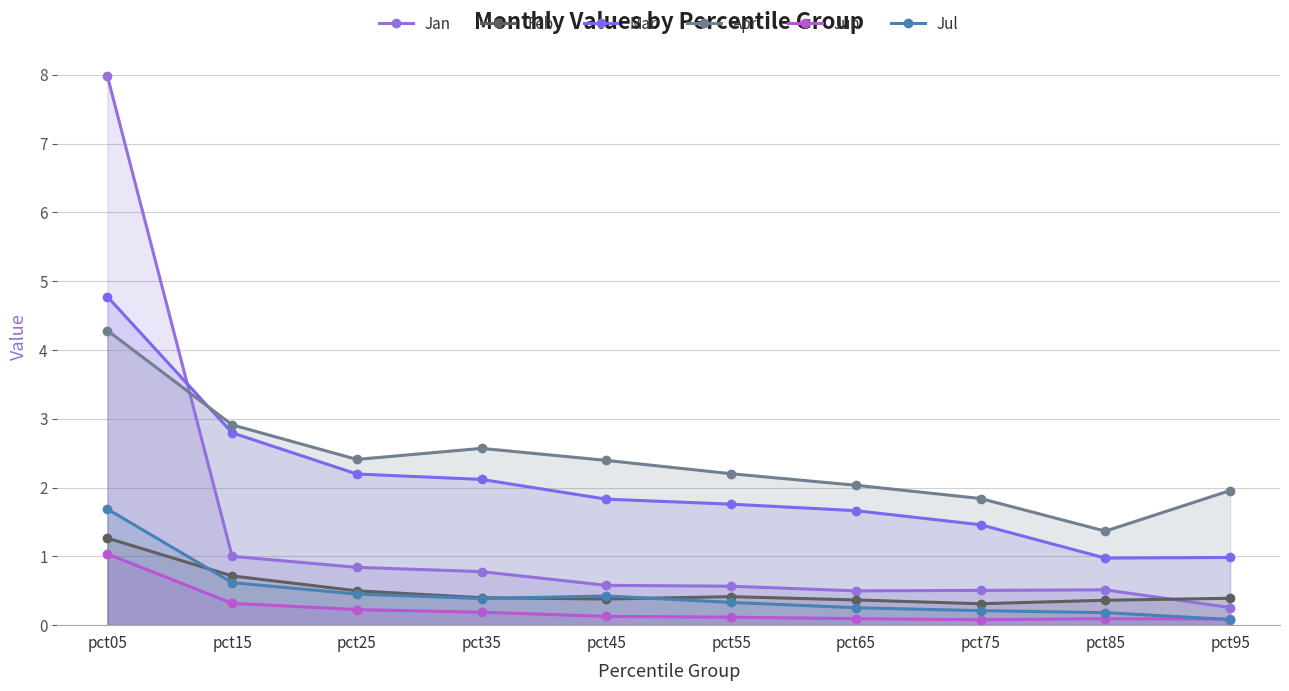

What is the spread (max minus min) of values at pct95?

1.9